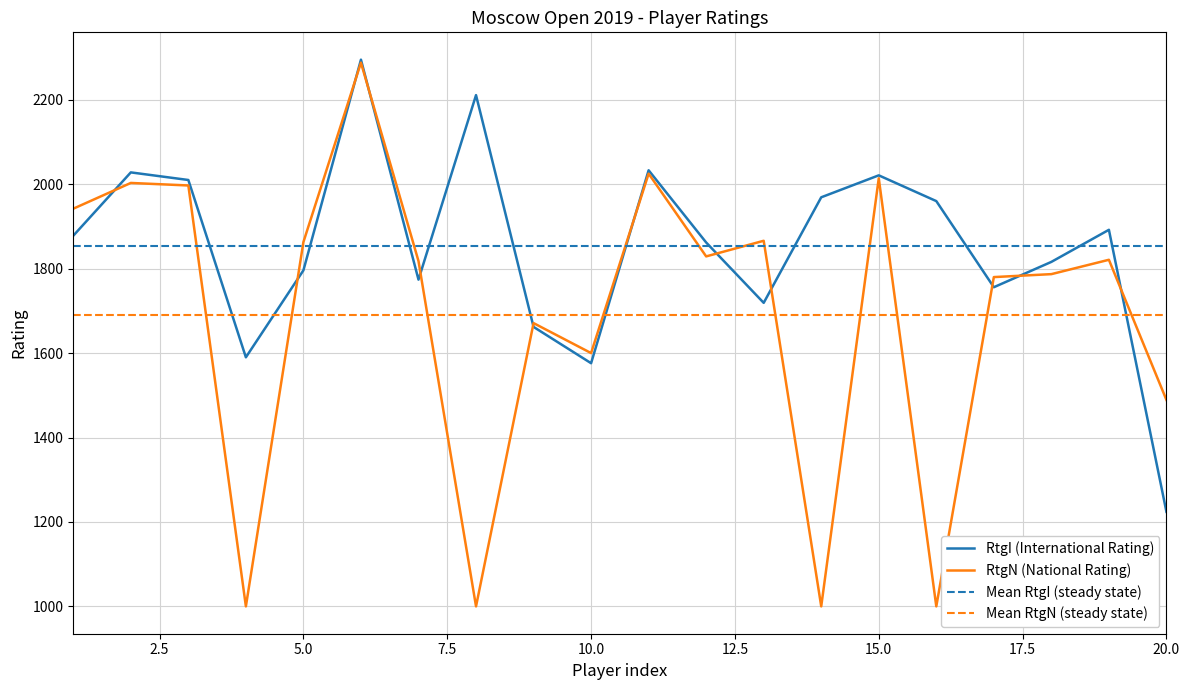

What is the difference between the maximum and minimum values in the RtgN series?

1288